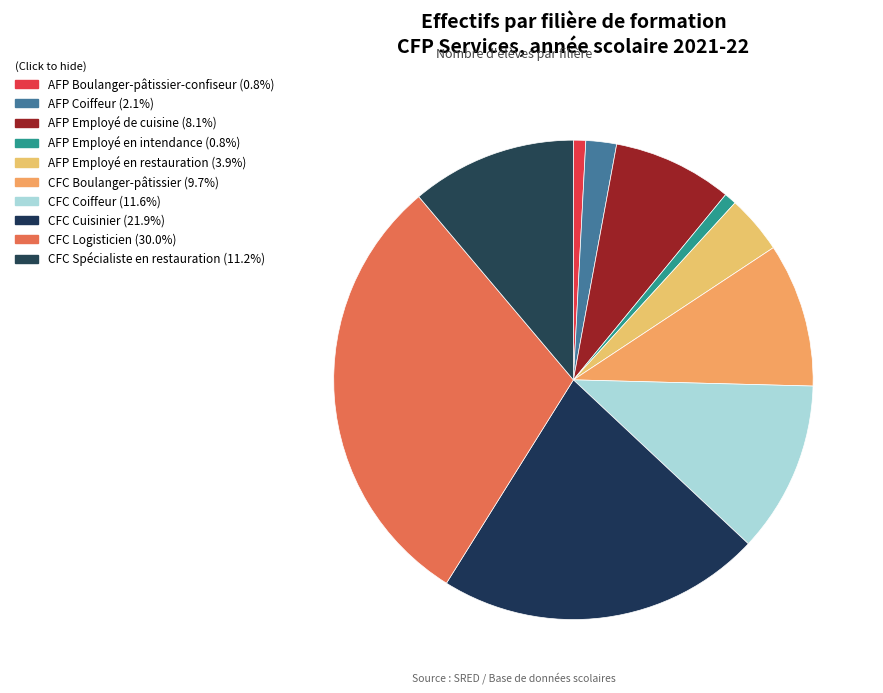

What is the ratio of the value at CFC Cuisinier to the value at CFC Coiffeur?

1.9